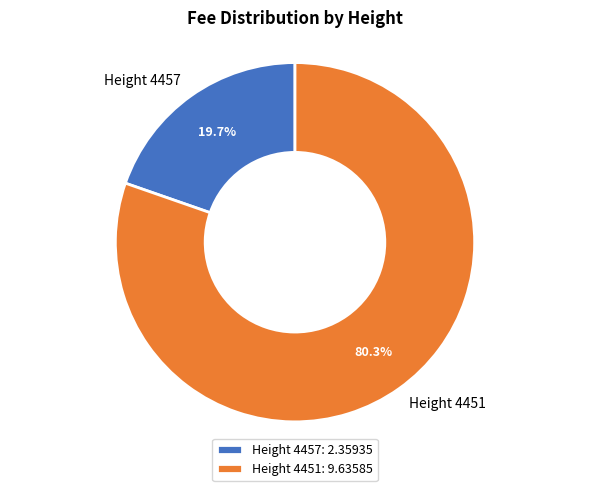

To the nearest percent, what is the average slice percentage?

50%